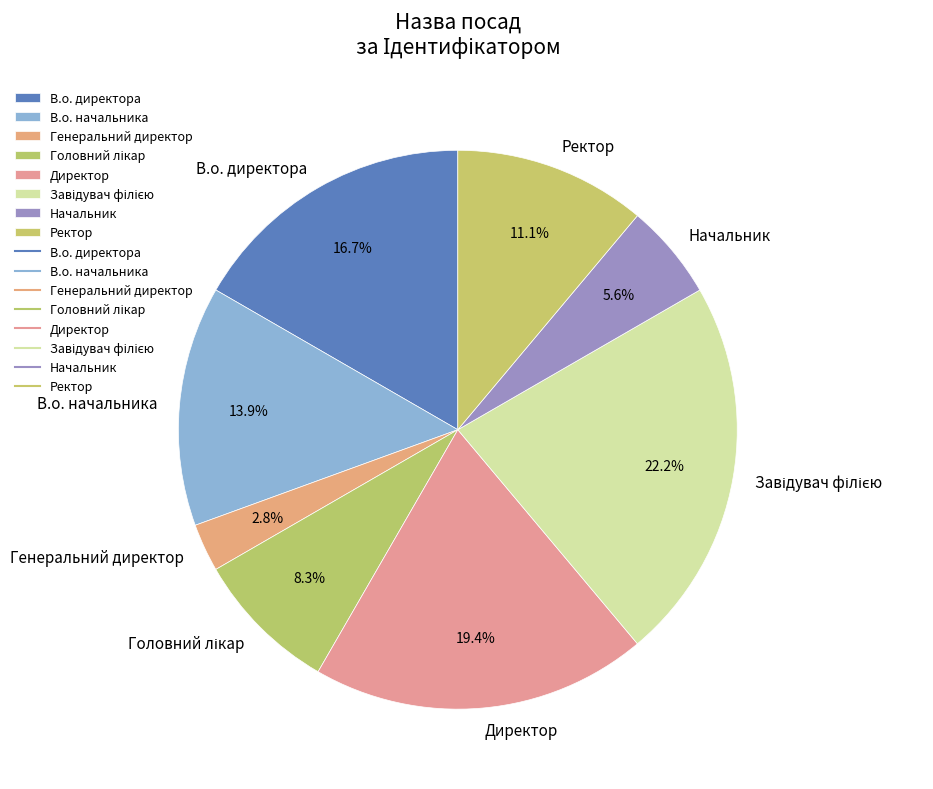

Does Генеральний директор represent more than half of the total?

No